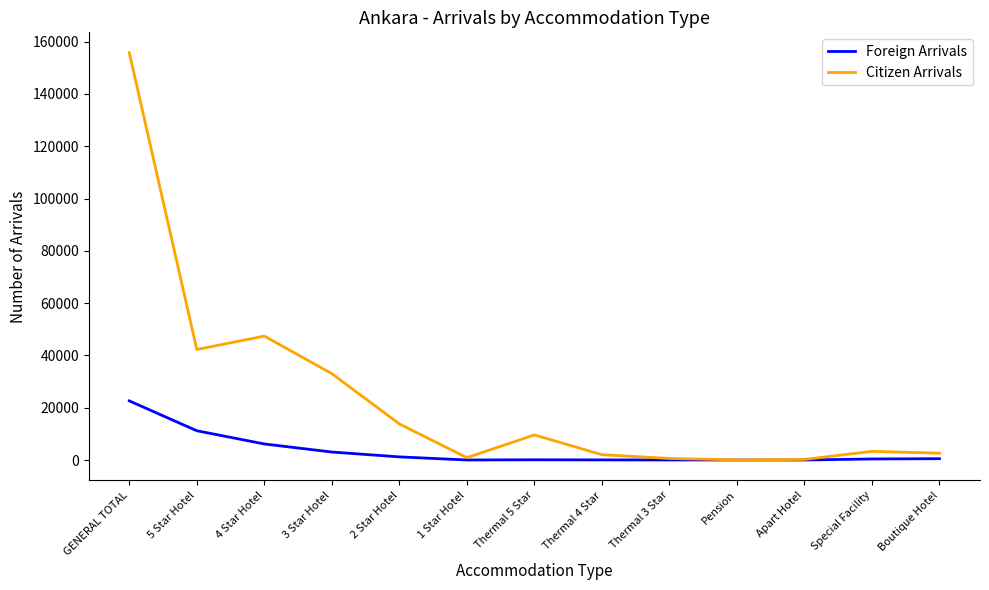

List the series in order of their overall mean, highest first.

Citizen Arrivals, Foreign Arrivals